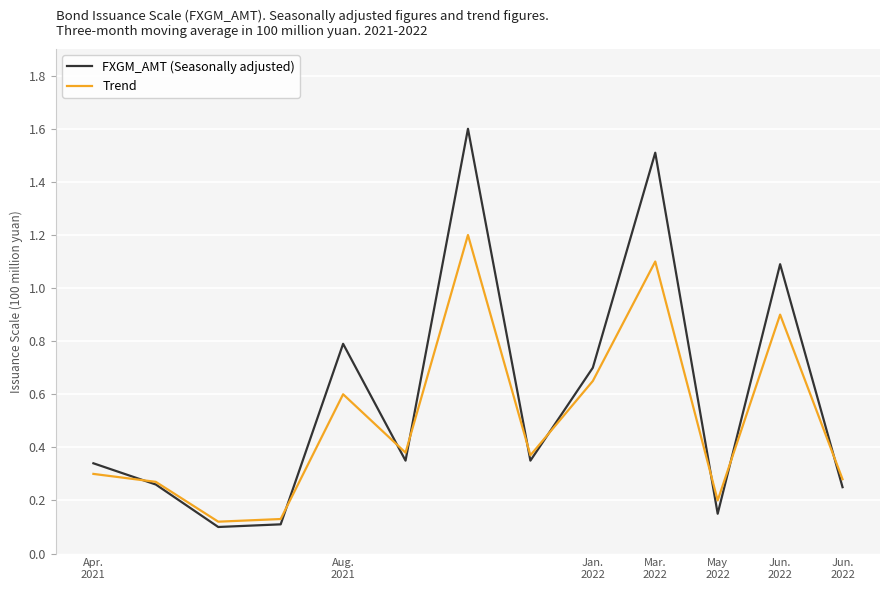

Which series has the widest spread of values?

FXGM_AMT (Seasonally adjusted)